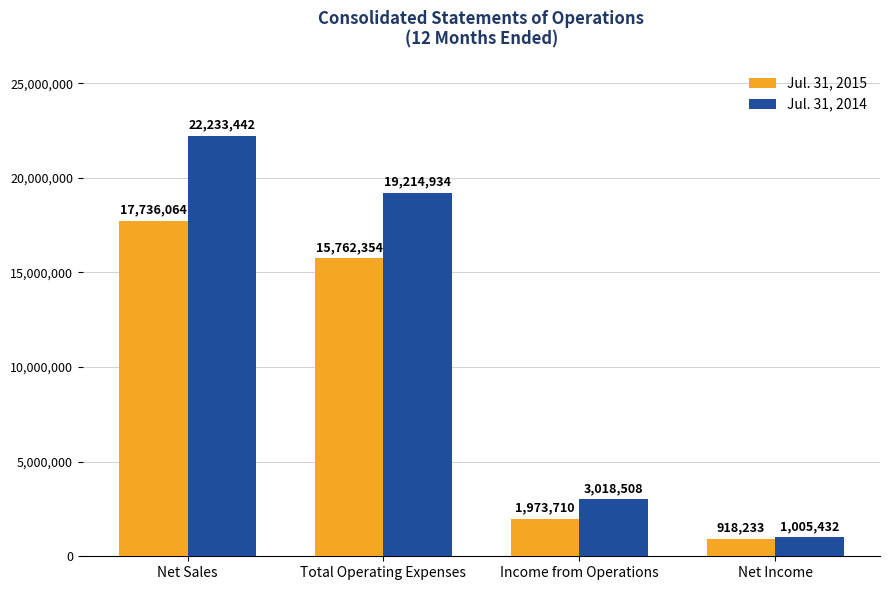

List the labels in order of Jul. 31, 2015 value, largest first.

Net Sales, Total Operating Expenses, Income from Operations, Net Income